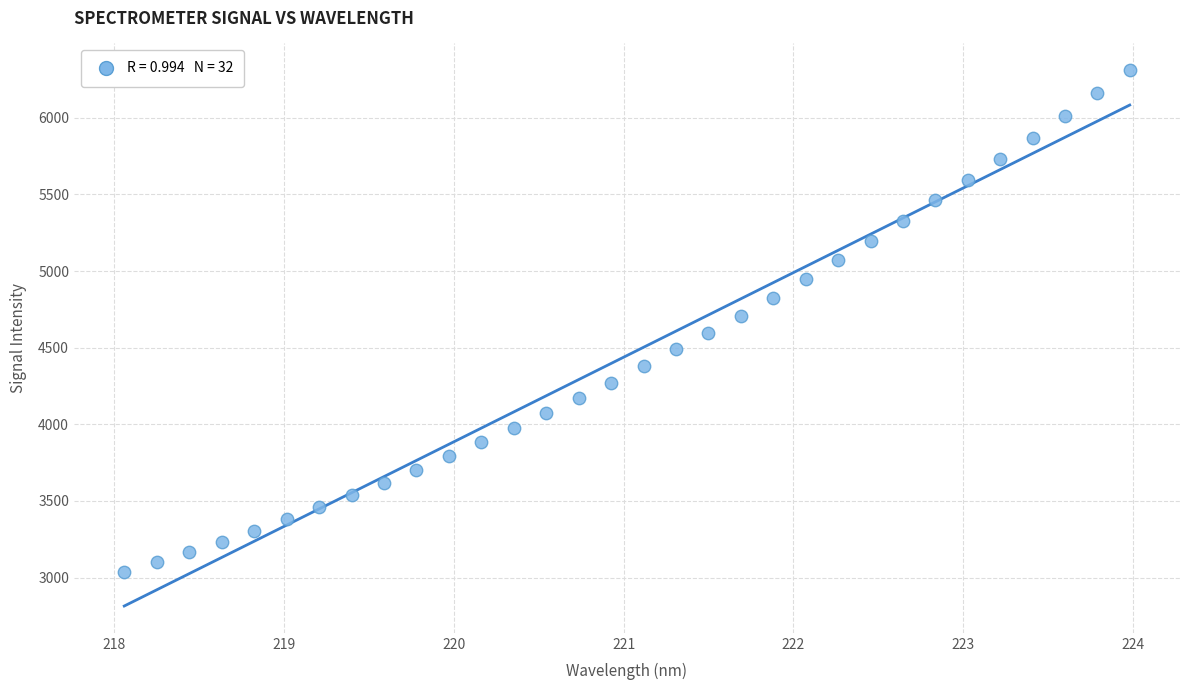

What is the range of Y values (max minus min)?

3276.1